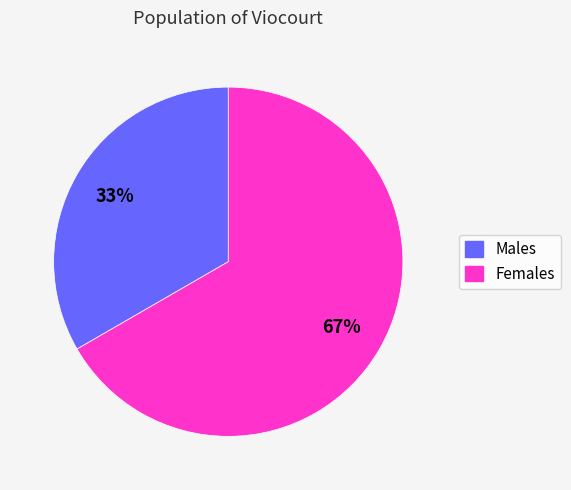

To the nearest percent, what is the average slice percentage?

50%